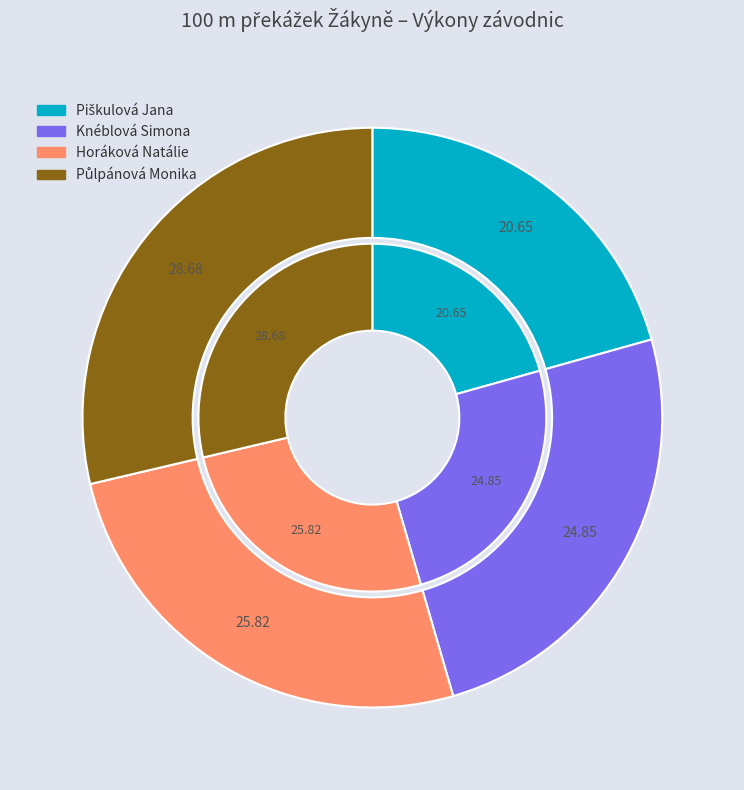

What percentage is NOT represented by Horáková Natálie?

74.2%